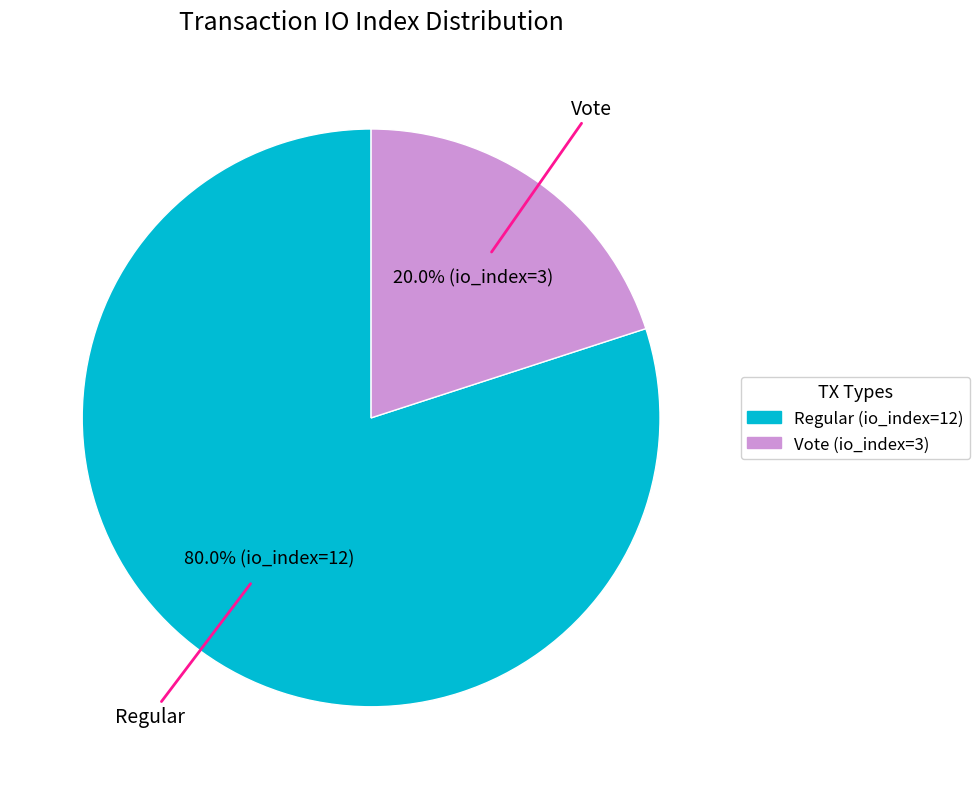

Combined, do Vote (io_index=3) and Regular (io_index=12) account for over 50%?

Yes